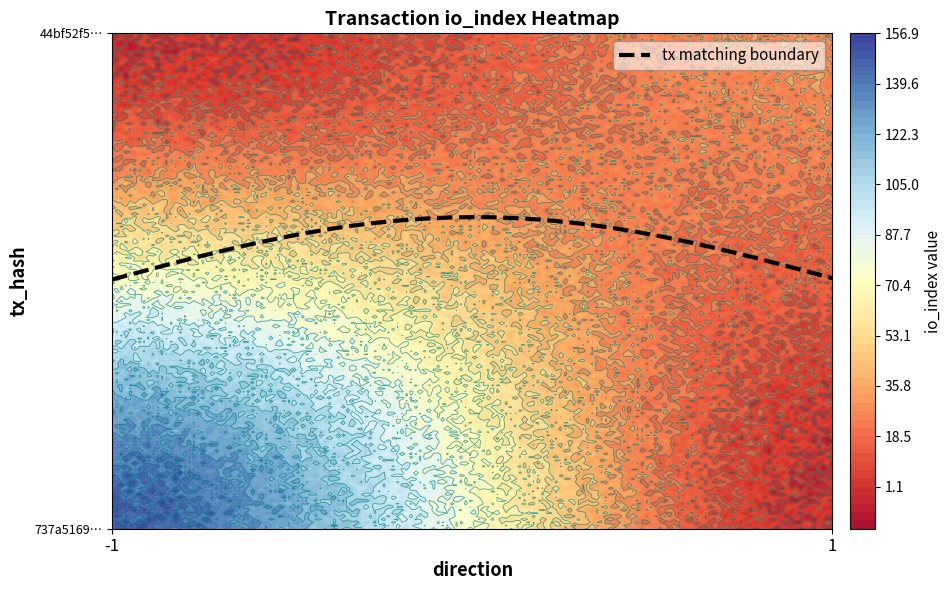

Rank the series at direction from lowest to highest value.

44bf52f5024fefdc7b8c53ef0f38caf20680b4e, 737a5169122b913a9b7e996732e4bb0c21f8c4a